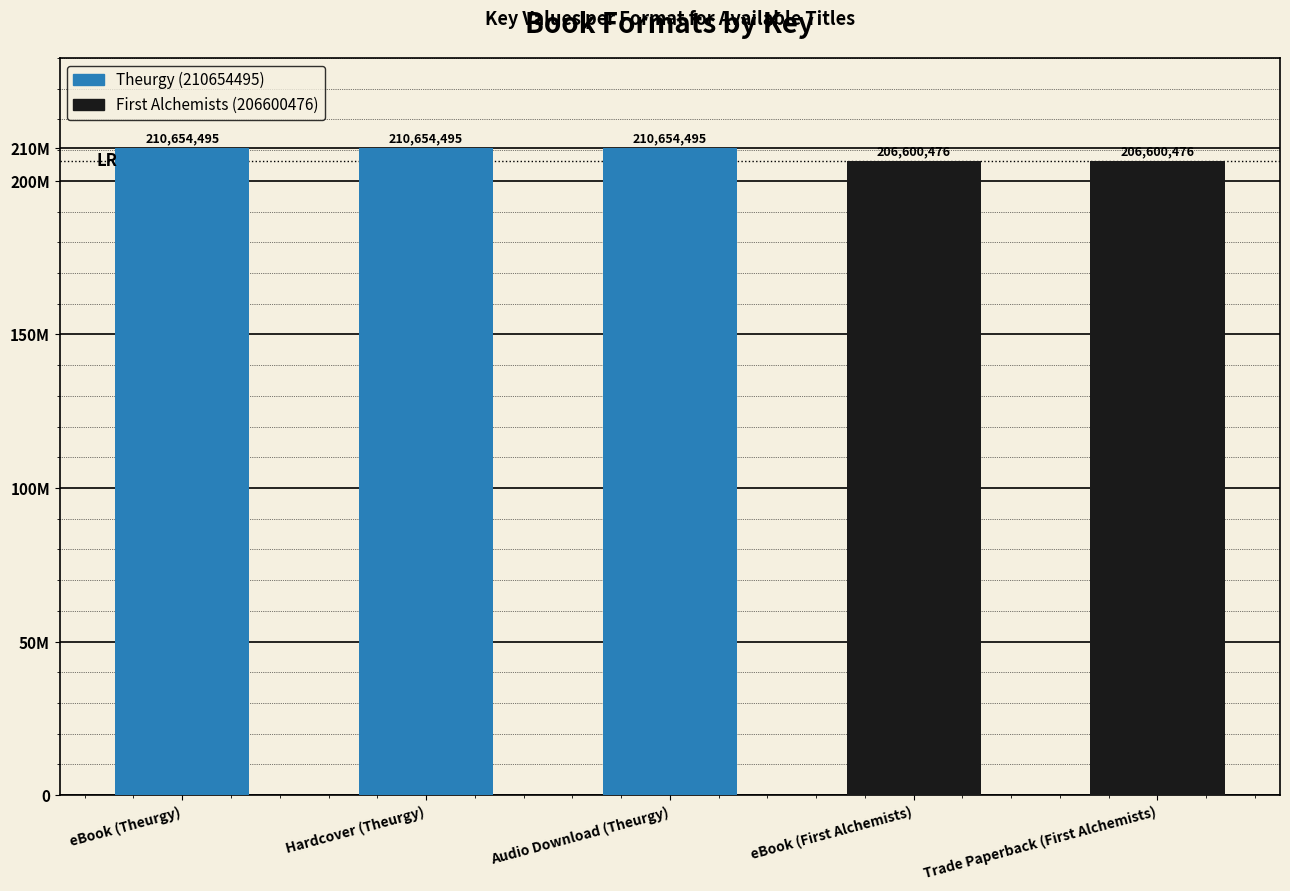

Are the bars horizontal?

No